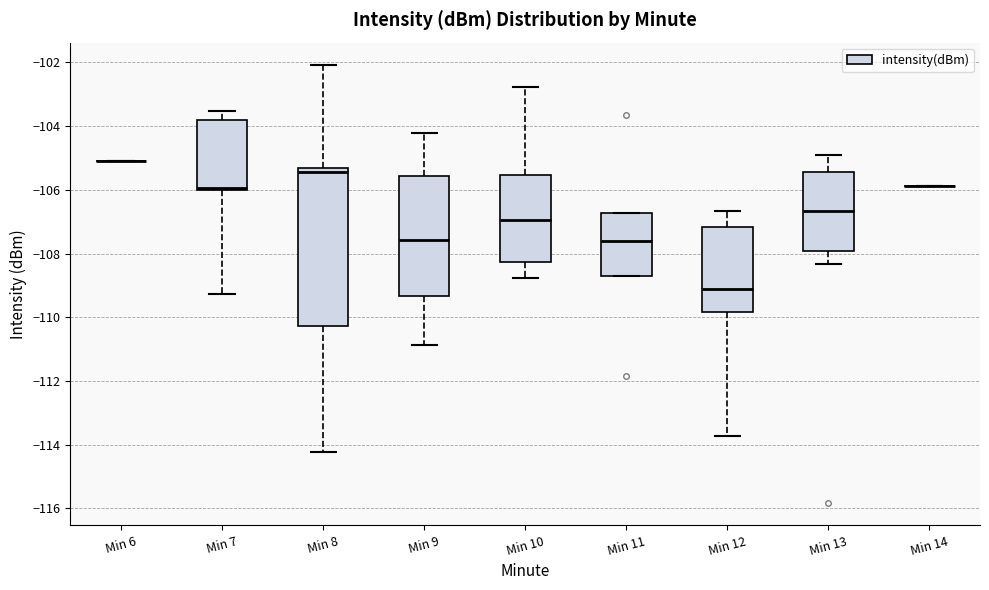

Where does the upper whisker of the box for Min 8 end on the y-axis? The values are not printed on the chart, so give them approximately, as read against the axis.

-102.0